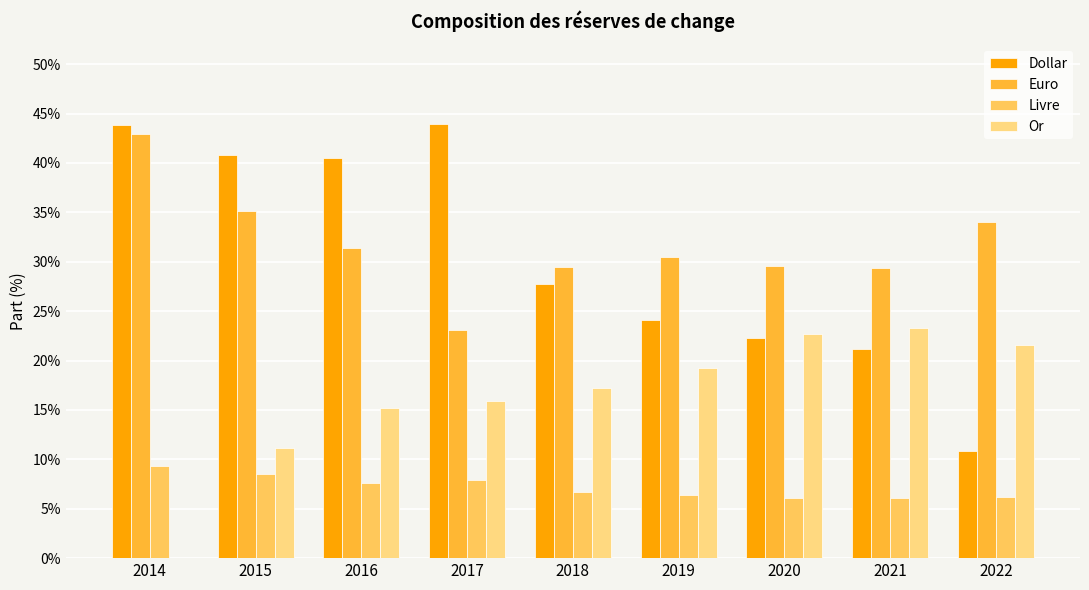

Between 2014 and 2022, which series saw the biggest shift?

Dollar